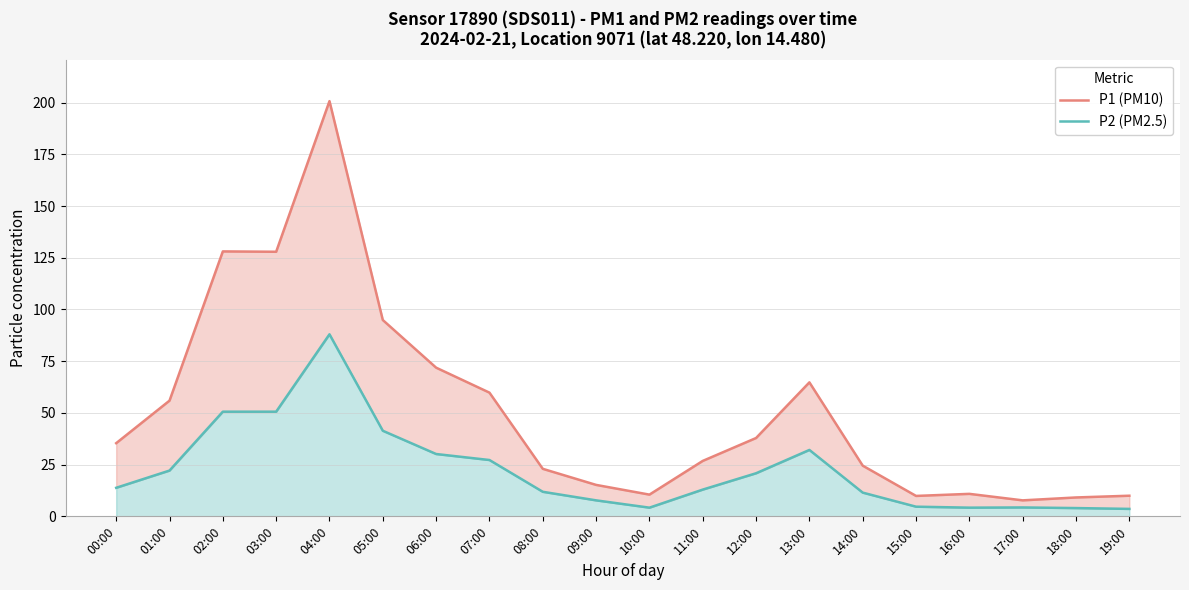

What is the label of the 18th point from the right?

02:00